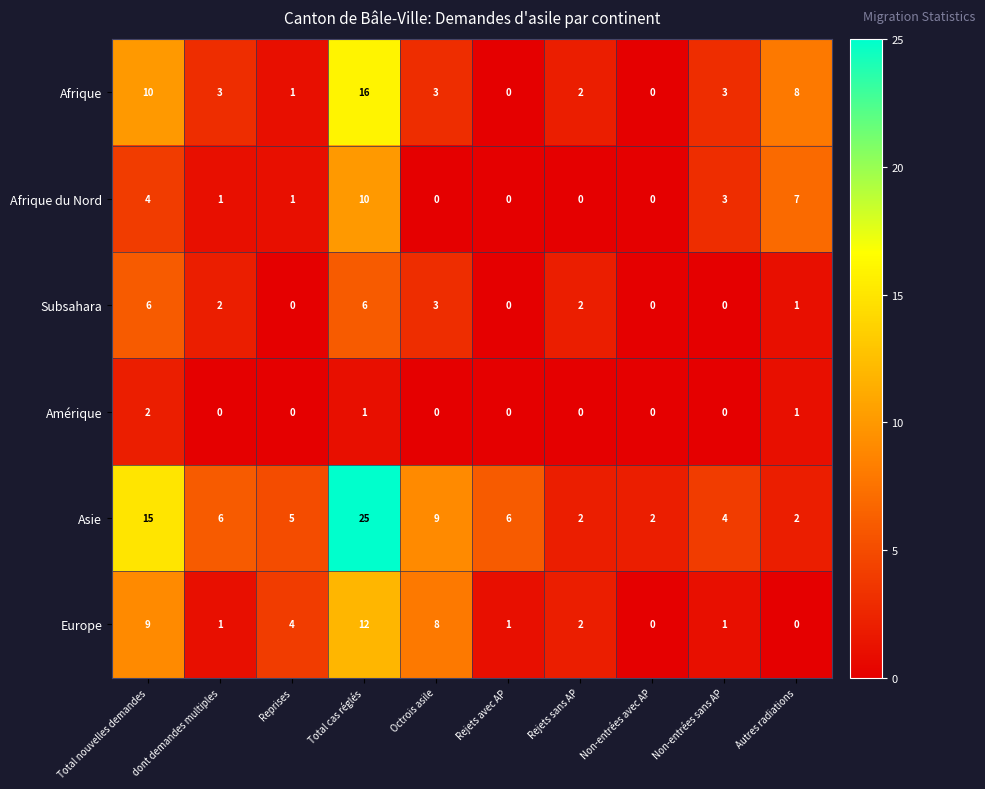

What is the greatest value displayed?

25